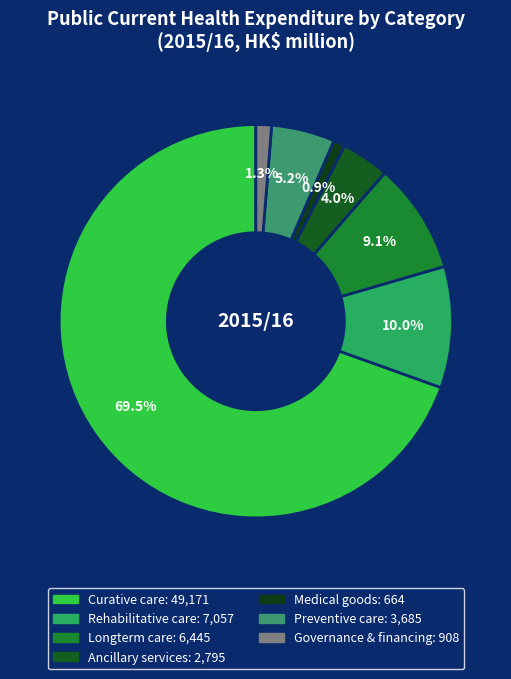

Which category has the smallest portion of the pie?

Medical goods